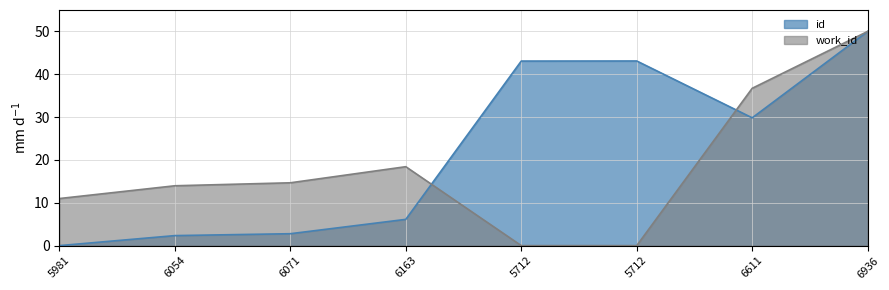

What is the total value across all series at 5712?

43.1